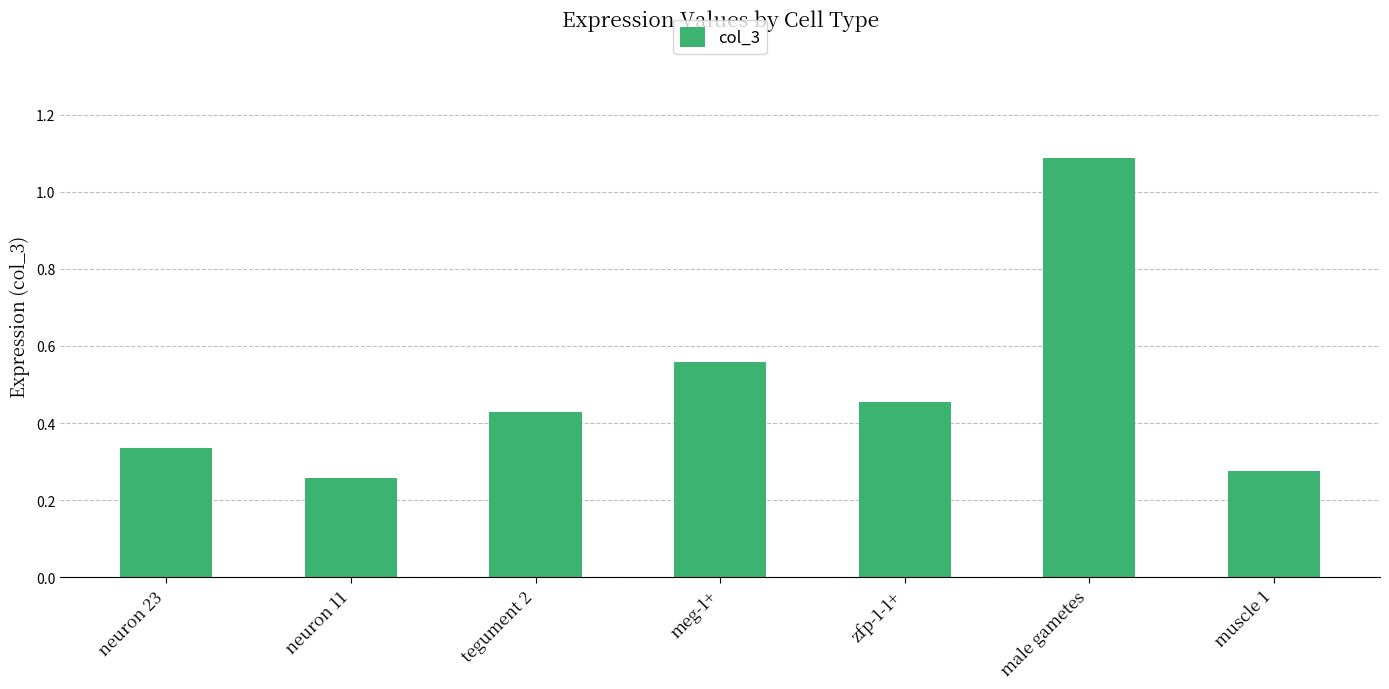

Count the number of data series in this chart.

1